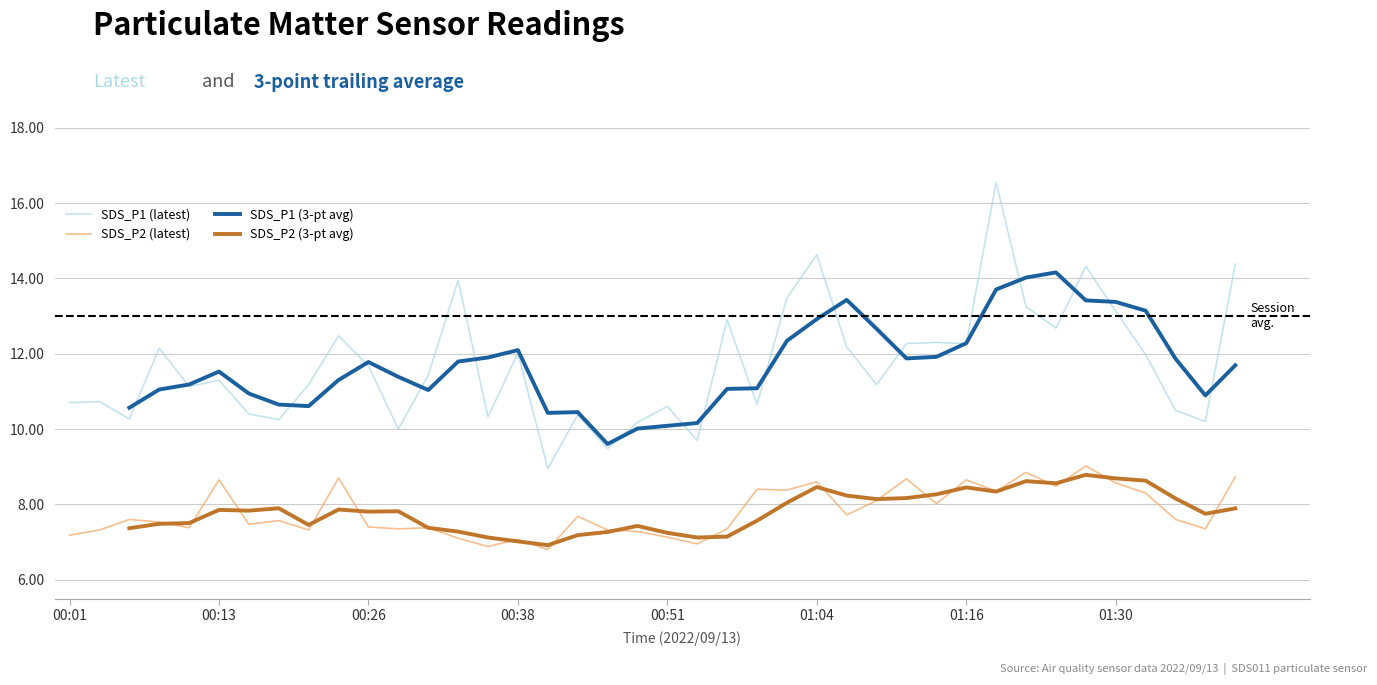

True or false: SDS_P2 (latest) and SDS_P1 (latest) cross at least once.

False